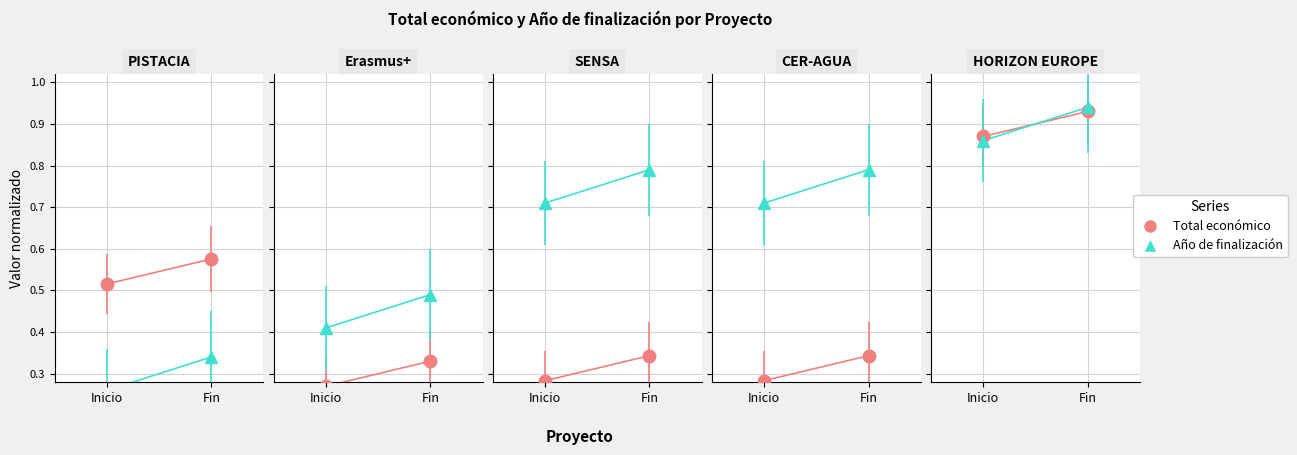

What is the label of the 1st point from the right?

Fin